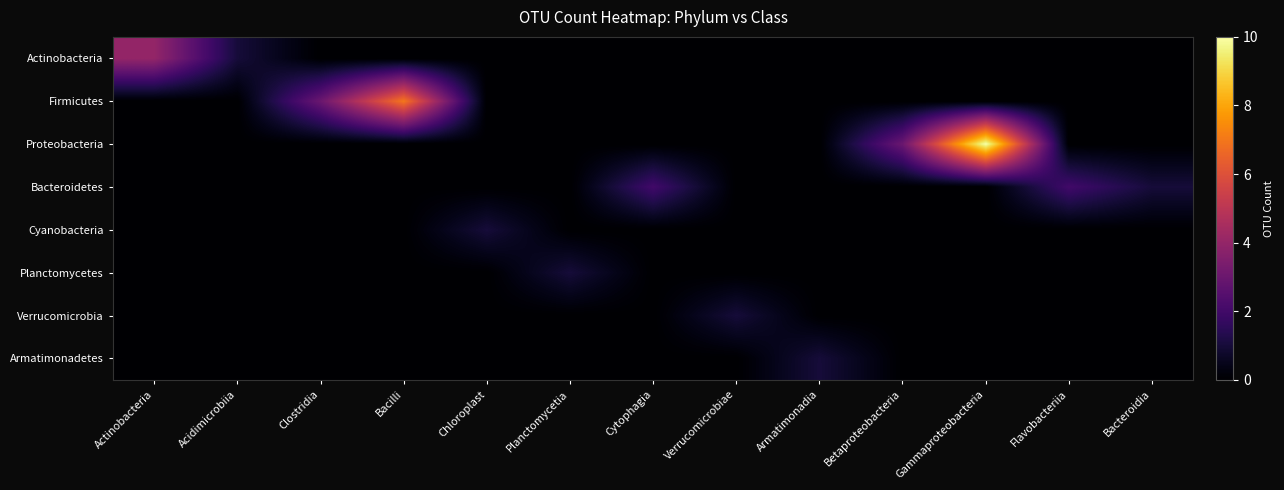

List the series in order of their peak value, lowest first.

Cyanobacteria, Planctomycetes, Verrucomicrobia, Armatimonadetes, Bacteroidetes, Actinobacteria, Firmicutes, Proteobacteria